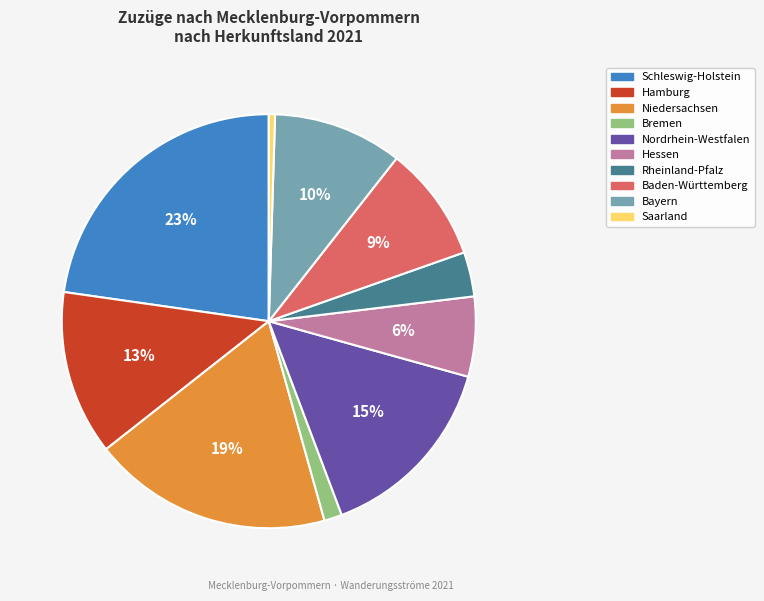

To the nearest percent, what percentage of the pie is Hessen?

6%